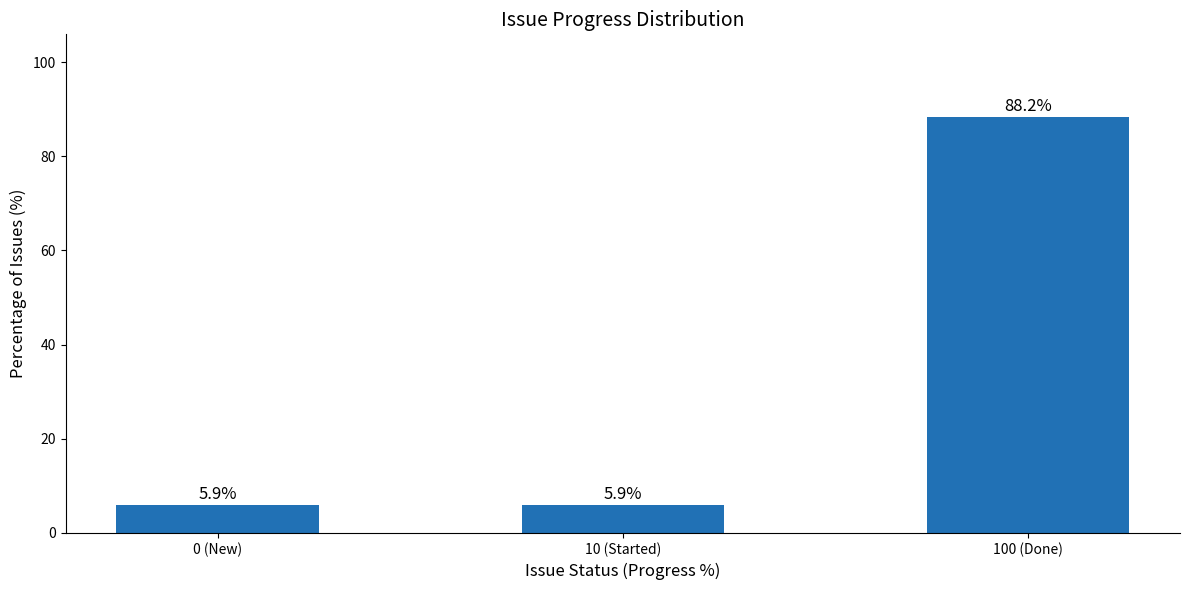

What is the label of the 1st bar from the left?

0 (New)